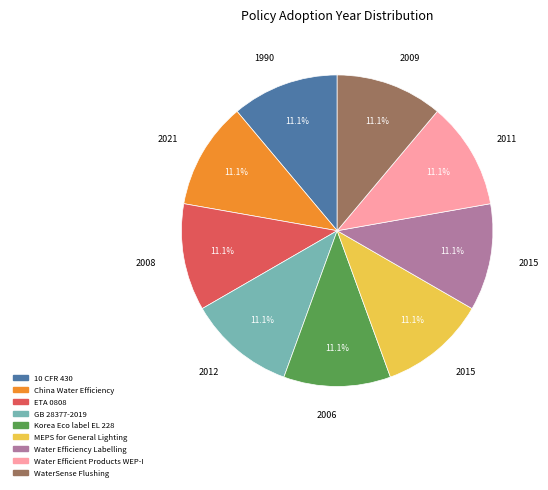

Approximately how many times larger is the value at MEPS for General Lighting compared to Korea Eco label EL 228?

1.0